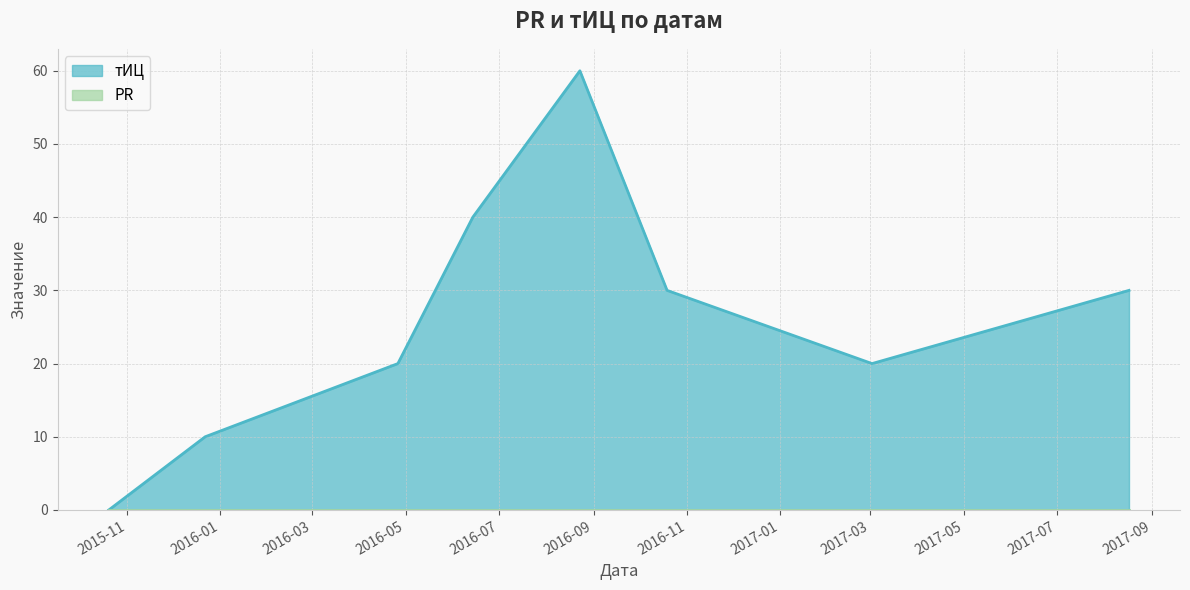

What is the ratio of the value at 2016-10-19 to the value at 2016-04-26?

1.5